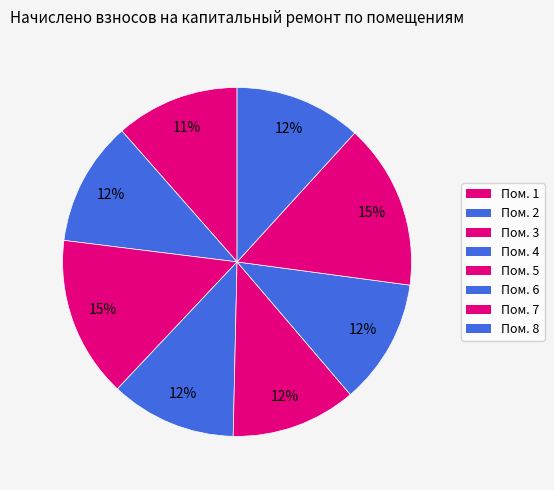

Which category has the biggest portion of the pie?

7